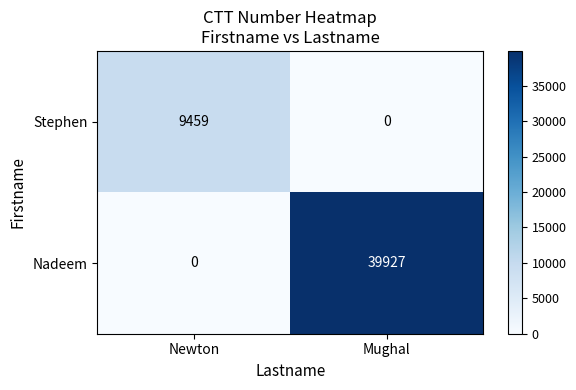

Reading left to right, transcribe all the data shown in this chart.

Stephen: 9459	0
Nadeem: 0	39927